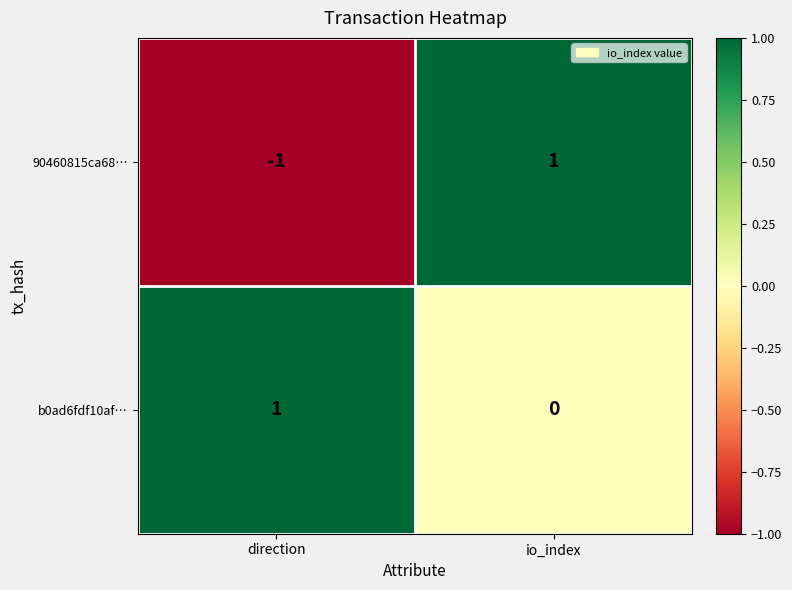

Which category has the lowest value across all series?

direction